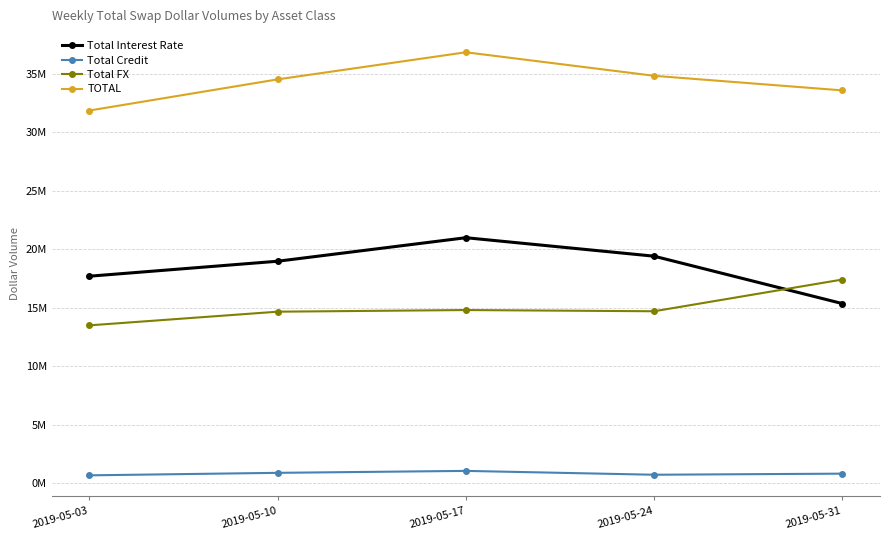

How many interior local peaks does the Total Interest Rate series have?

1